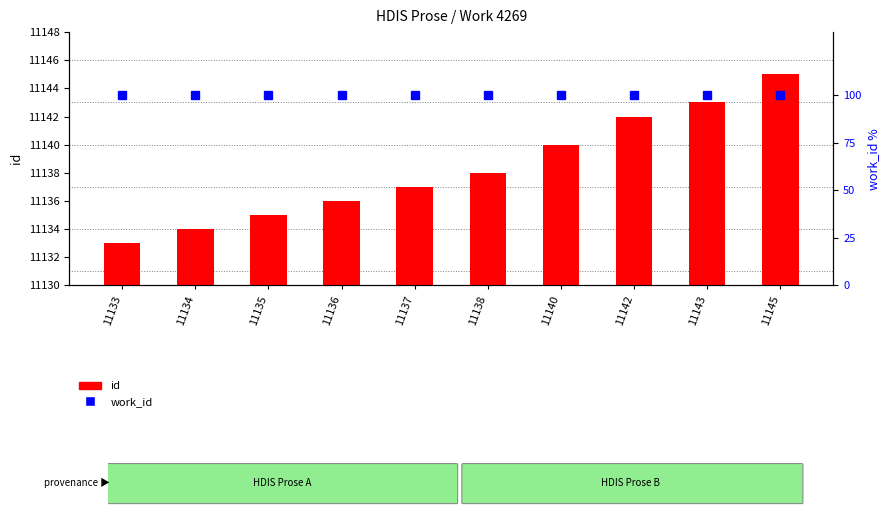

Between 11133 and 11138, which series saw the biggest shift?

id